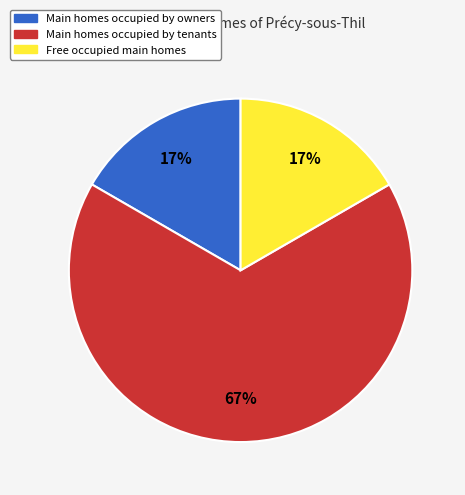

How many segments does this pie chart have?

3